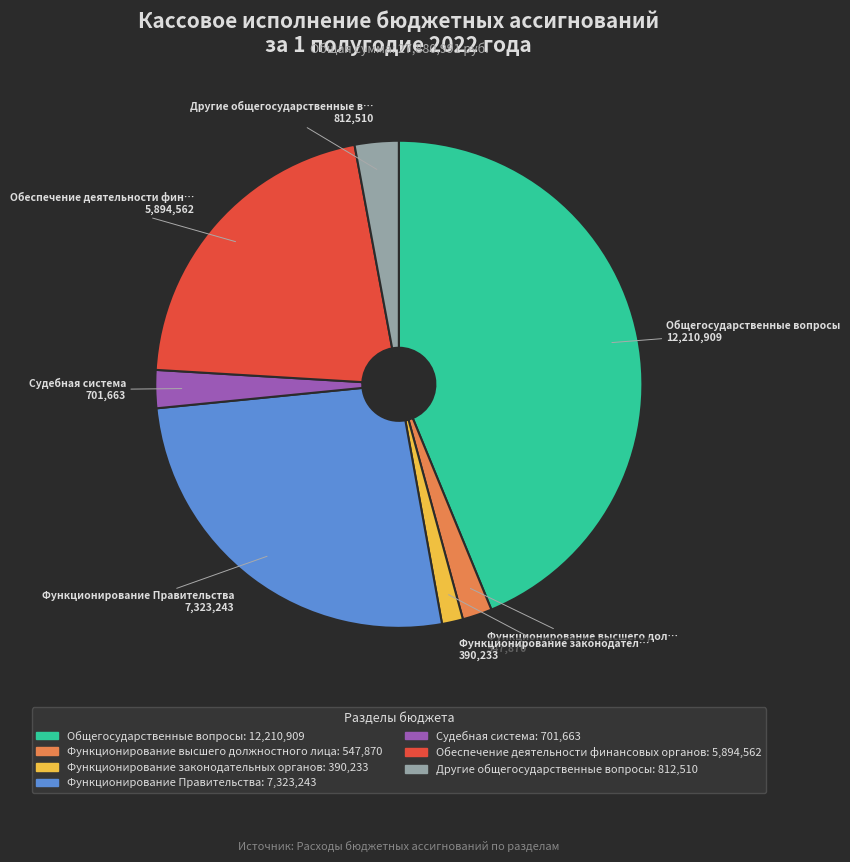

Does any single category account for the majority?

No